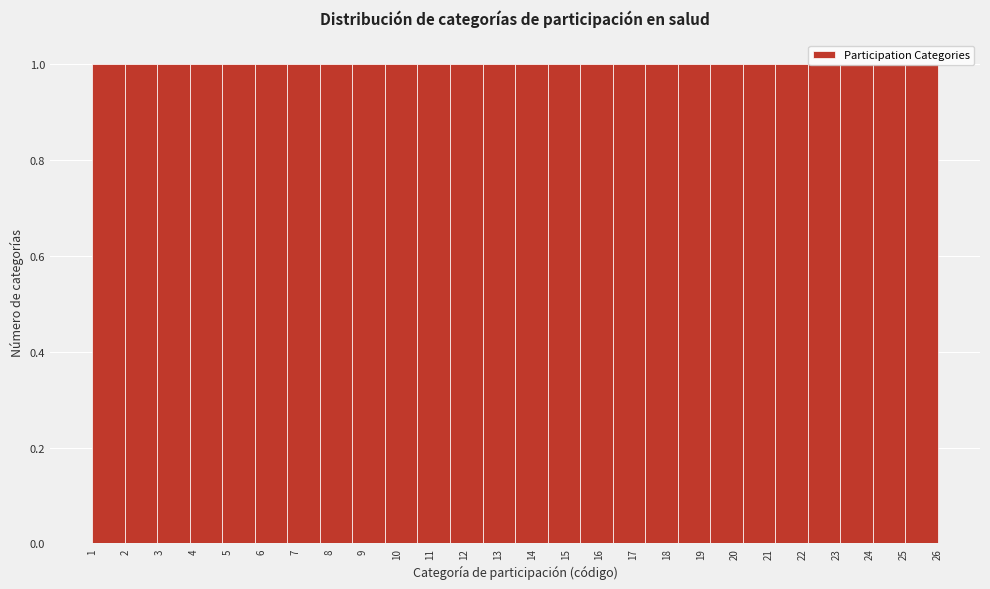

Reading left to right, transcribe this chart: for each bar, give the range it covers on the x-axis and its height. Neither the bar edges nor the heights are printed on the chart, so give them approximately, as read against the axes.

1.0 to 2.0: 1
2.0 to 2.9: 1
2.9 to 3.9: 1
3.9 to 4.8: 1
4.8 to 5.8: 1
5.8 to 6.8: 1
6.8 to 7.7: 1
7.7 to 8.7: 1
8.7 to 9.7: 1
9.7 to 10.6: 1
10.6 to 11.6: 1
11.6 to 12.5: 1
12.5 to 13.5: 1
13.5 to 14.5: 1
14.5 to 15.4: 1
15.4 to 16.4: 1
16.4 to 17.3: 1
17.3 to 18.3: 1
18.3 to 19.3: 1
19.3 to 20.2: 1
20.2 to 21.2: 1
21.2 to 22.2: 1
22.2 to 23.1: 1
23.1 to 24.1: 1
24.1 to 25.0: 1
25.0 to 26.0: 1